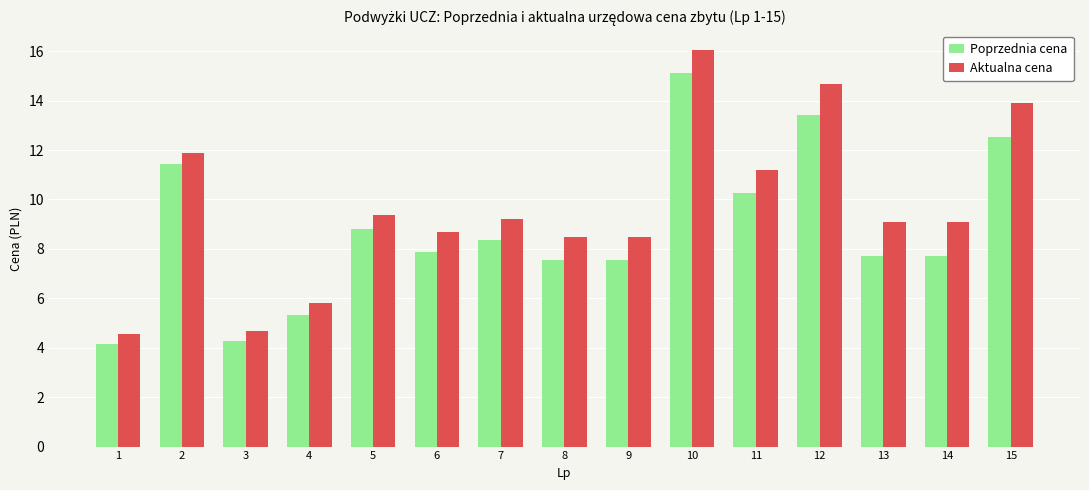

What is the spread (max minus min) of values at 7?

0.8